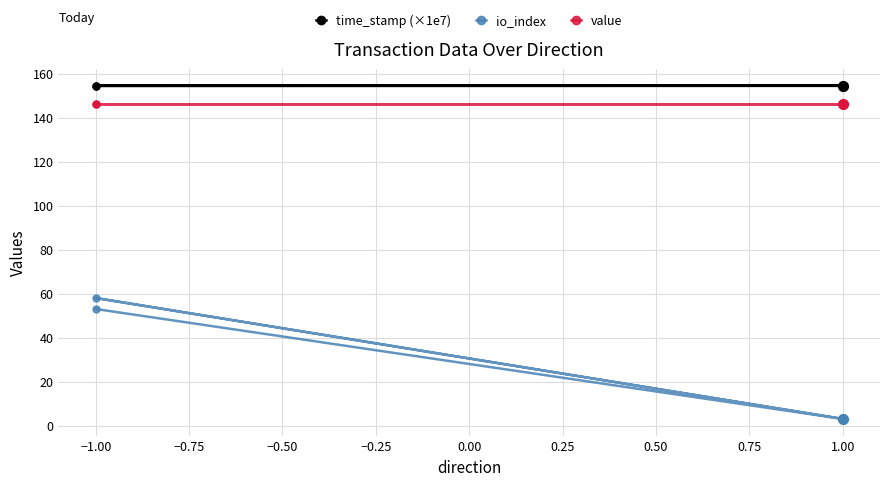

At how many categories does at least one series exceed 149?

4